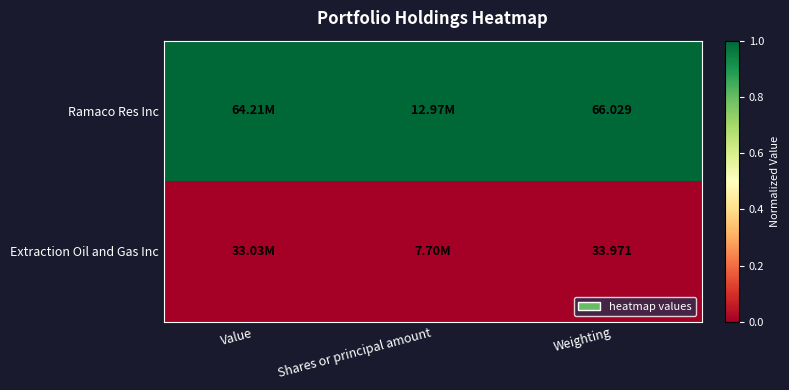

How many series are shown in this chart?

2